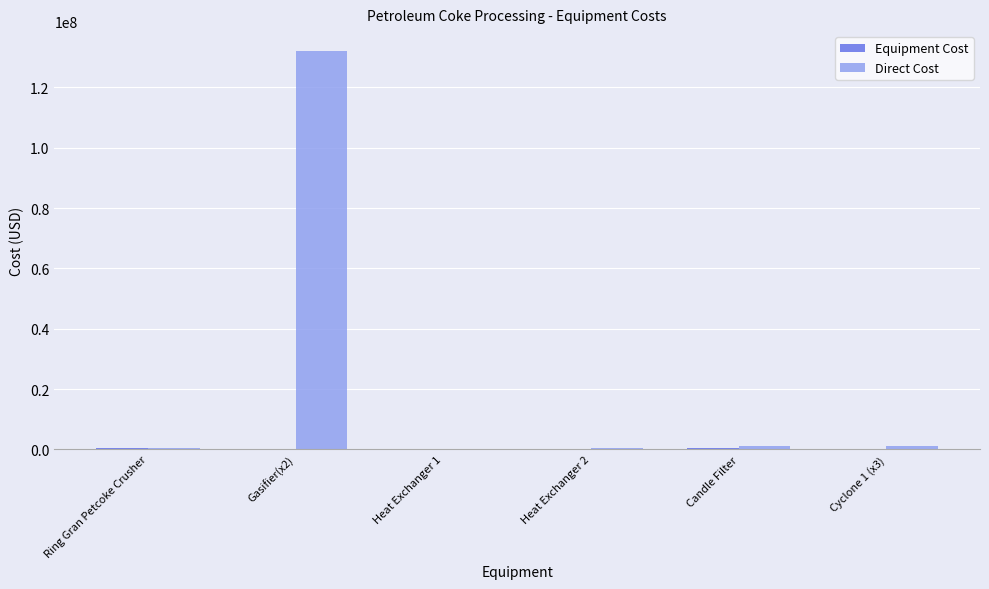

Which series has the largest total across all categories?

Direct Cost